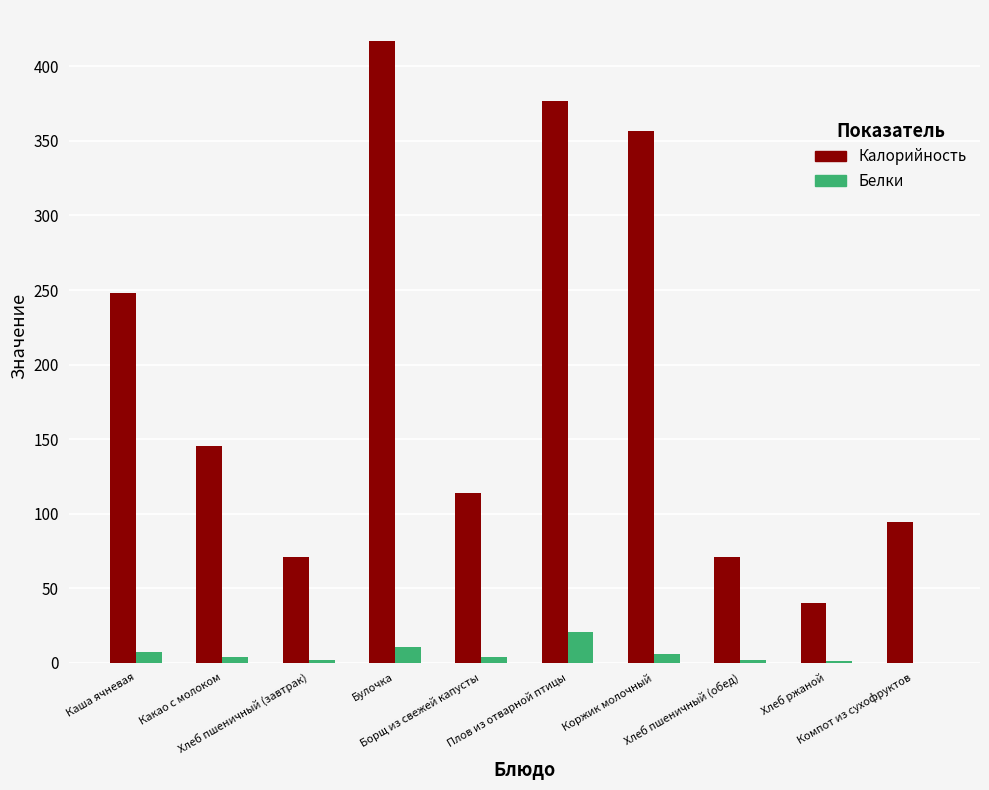

Which series has the widest spread of values?

Калорийность